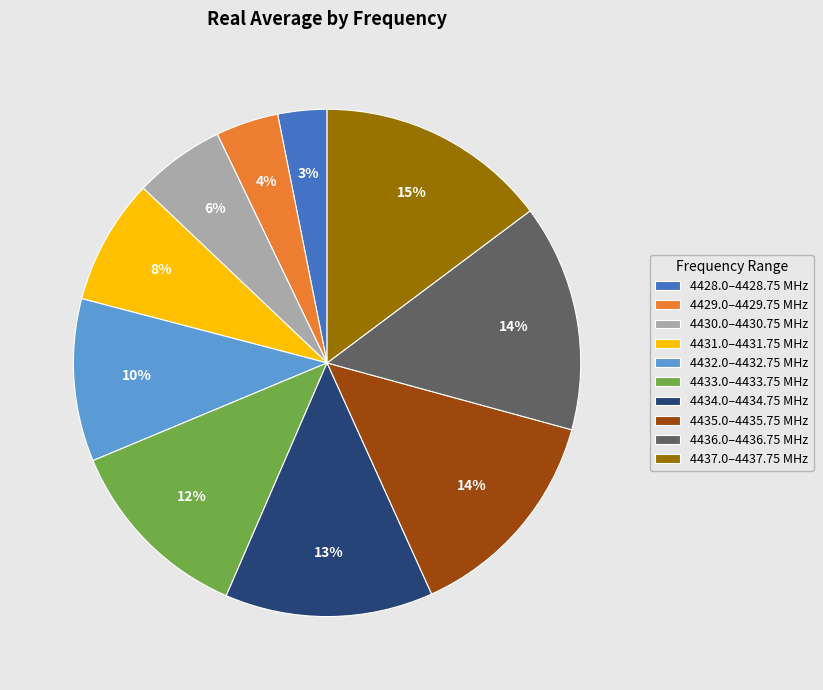

The 4436.0–4436.75 MHz slice represents 14% of the pie. True or false?

True